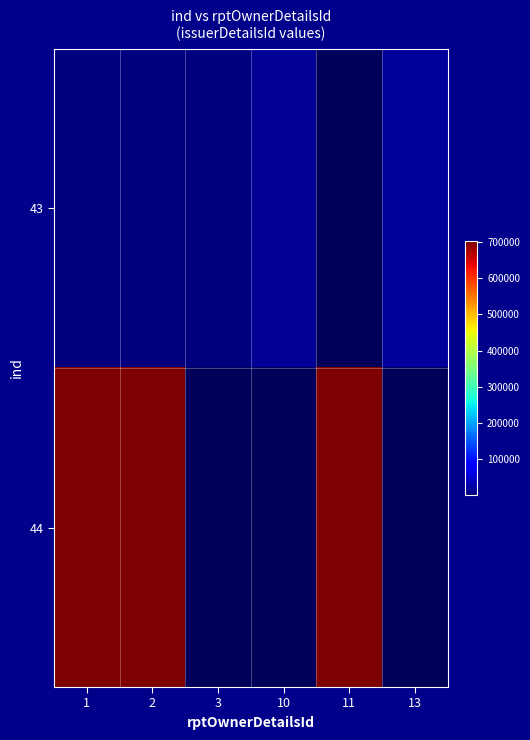

At which category does the chart reach its peak across all series?

1